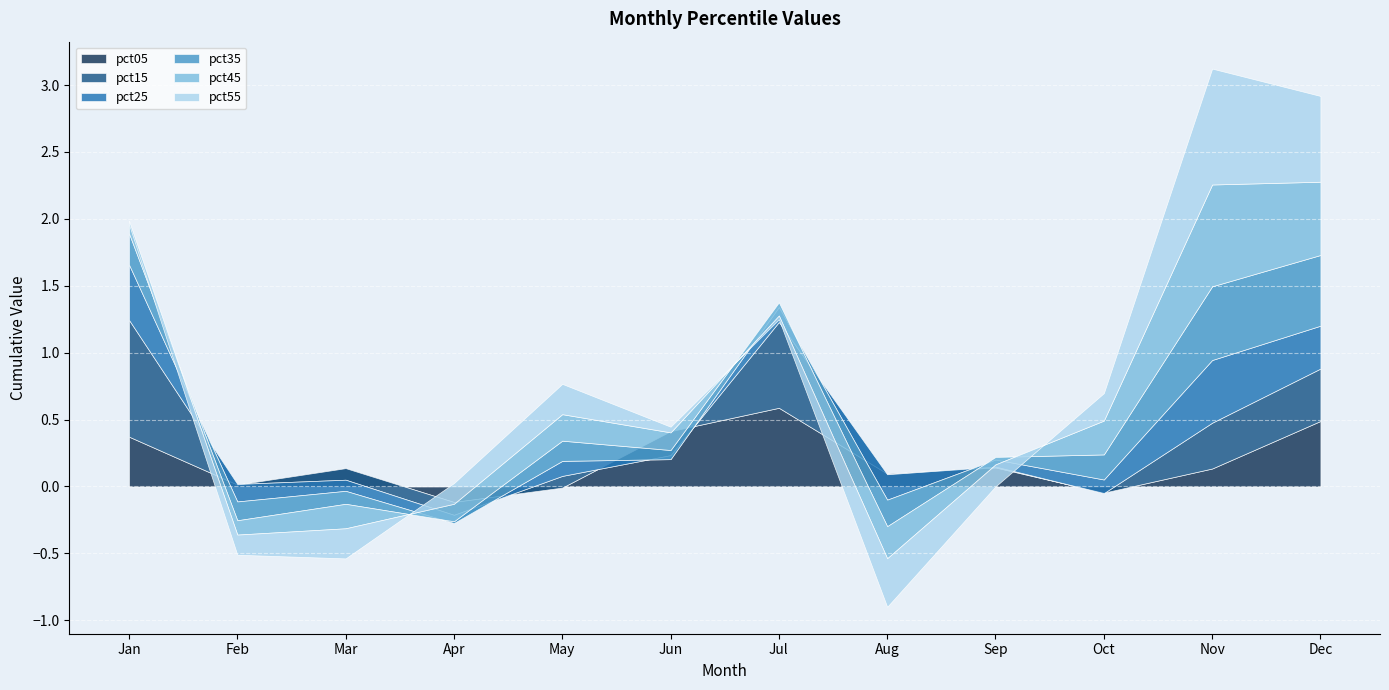

How many data points in pct25 are less than 0?

5